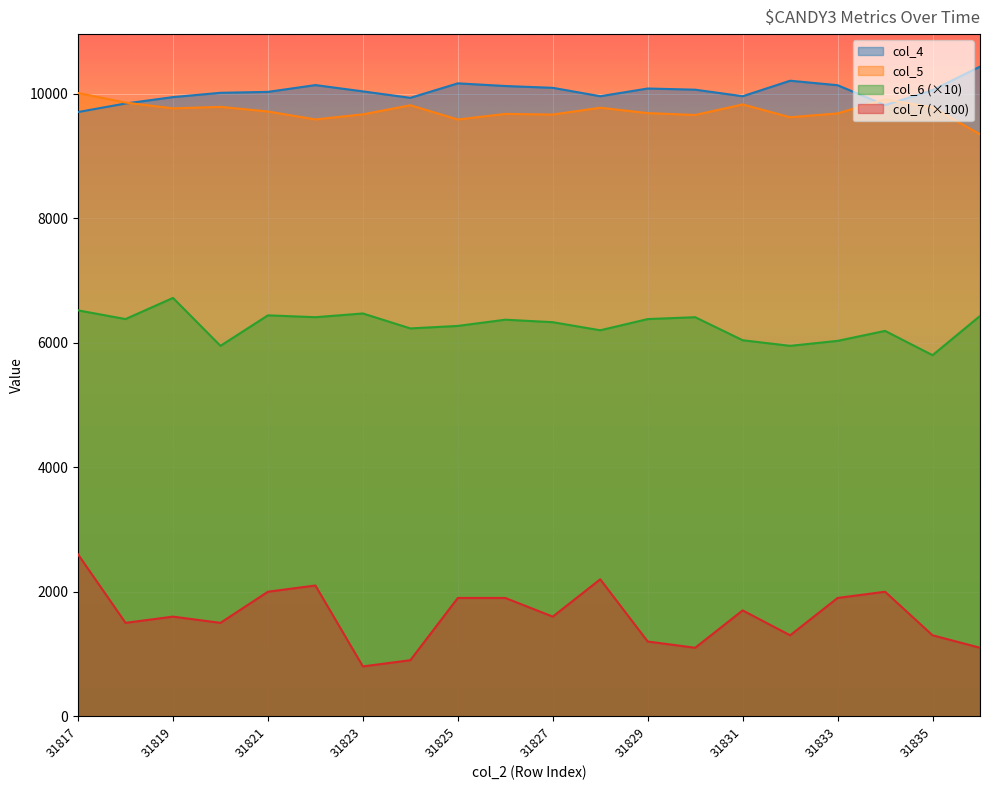

True or false: col_5 and col_7 cross at least once.

False